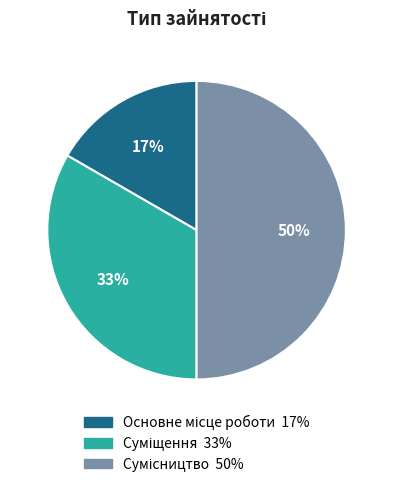

To the nearest percent, what is the average slice percentage?

33%